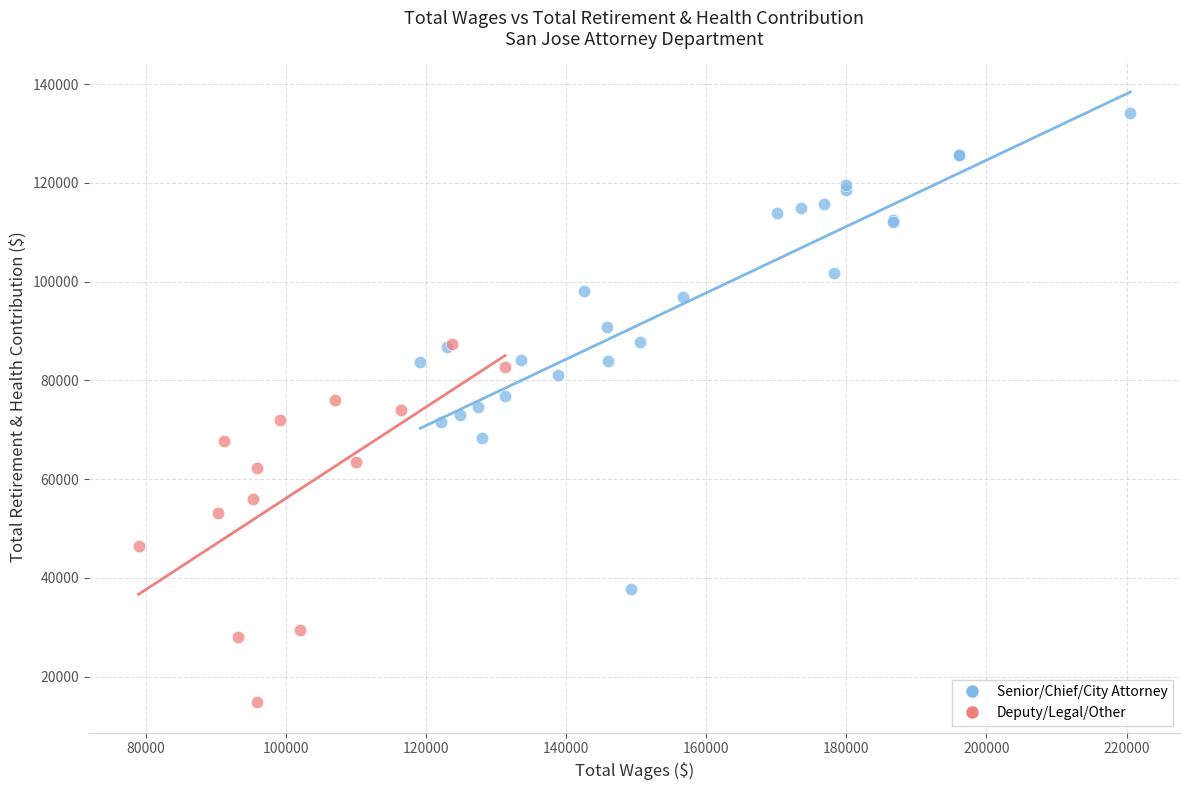

Which series contains the highest Y value?

Senior/Chief/City Attorney